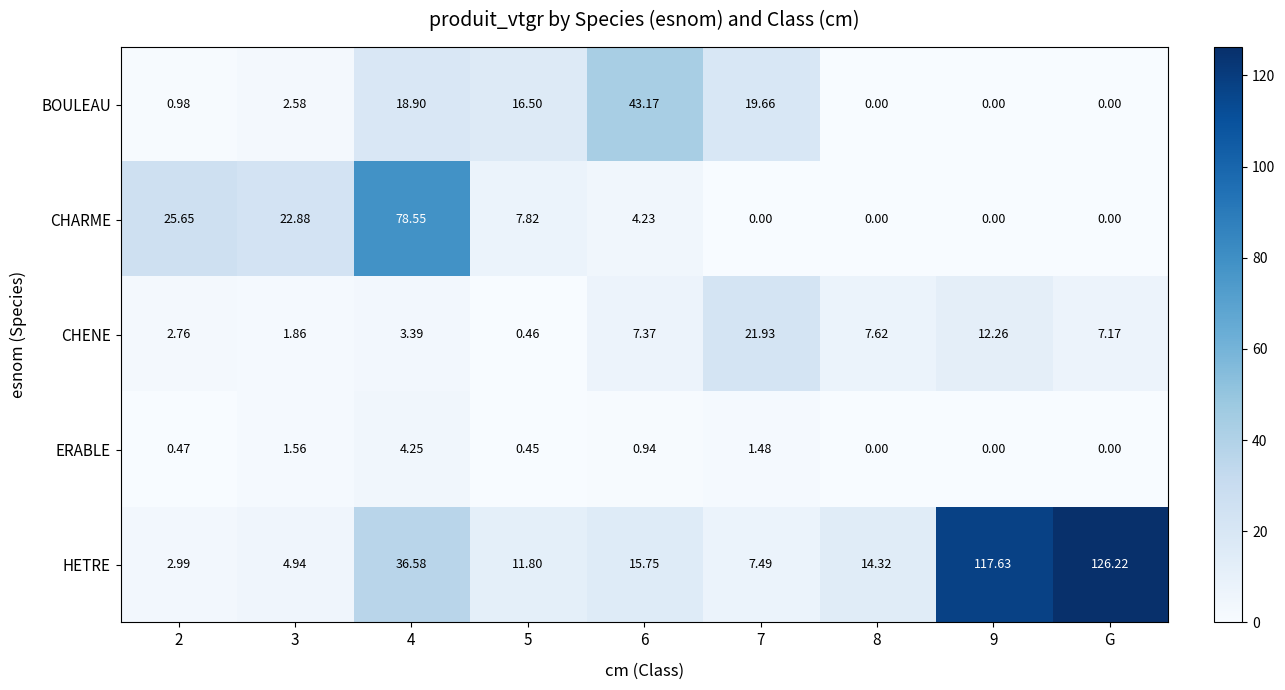

Is the value of HETRE at 5 greater than the value of CHARME at 3?

No